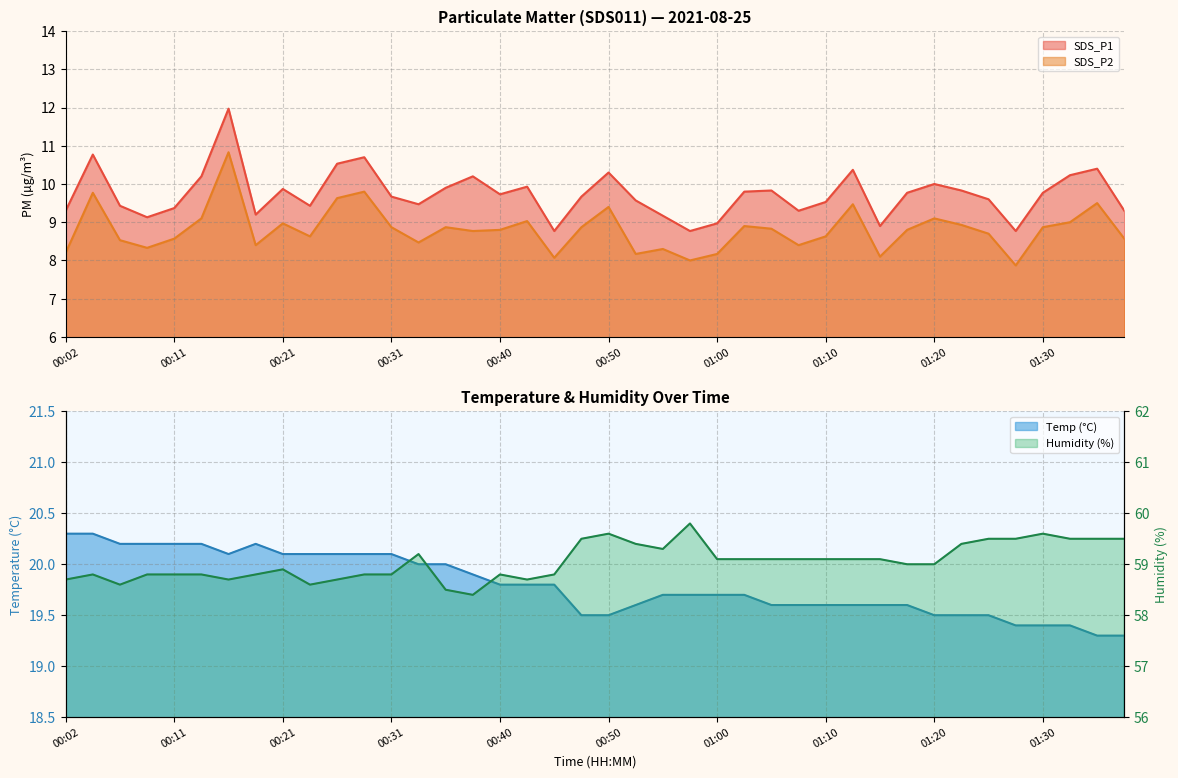

What is the label of the 30th point from the left?

01:13